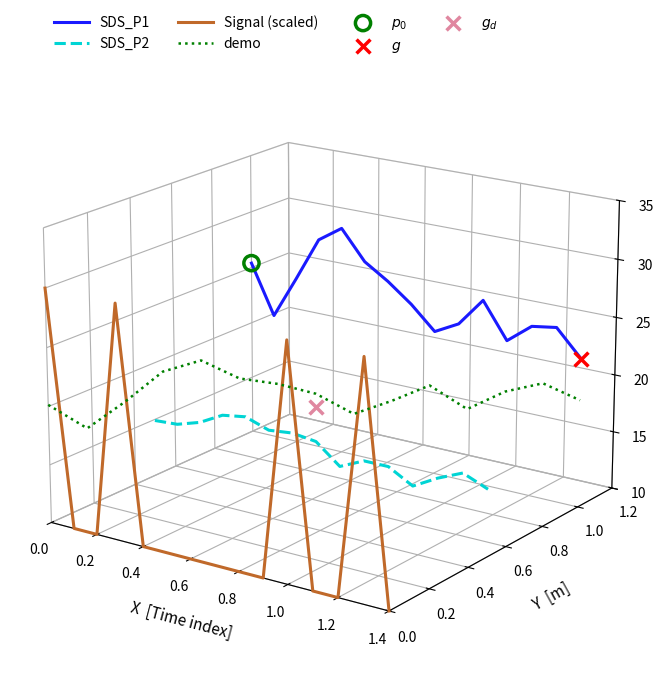

Which series contains the lowest Y value?

Signal (scaled)